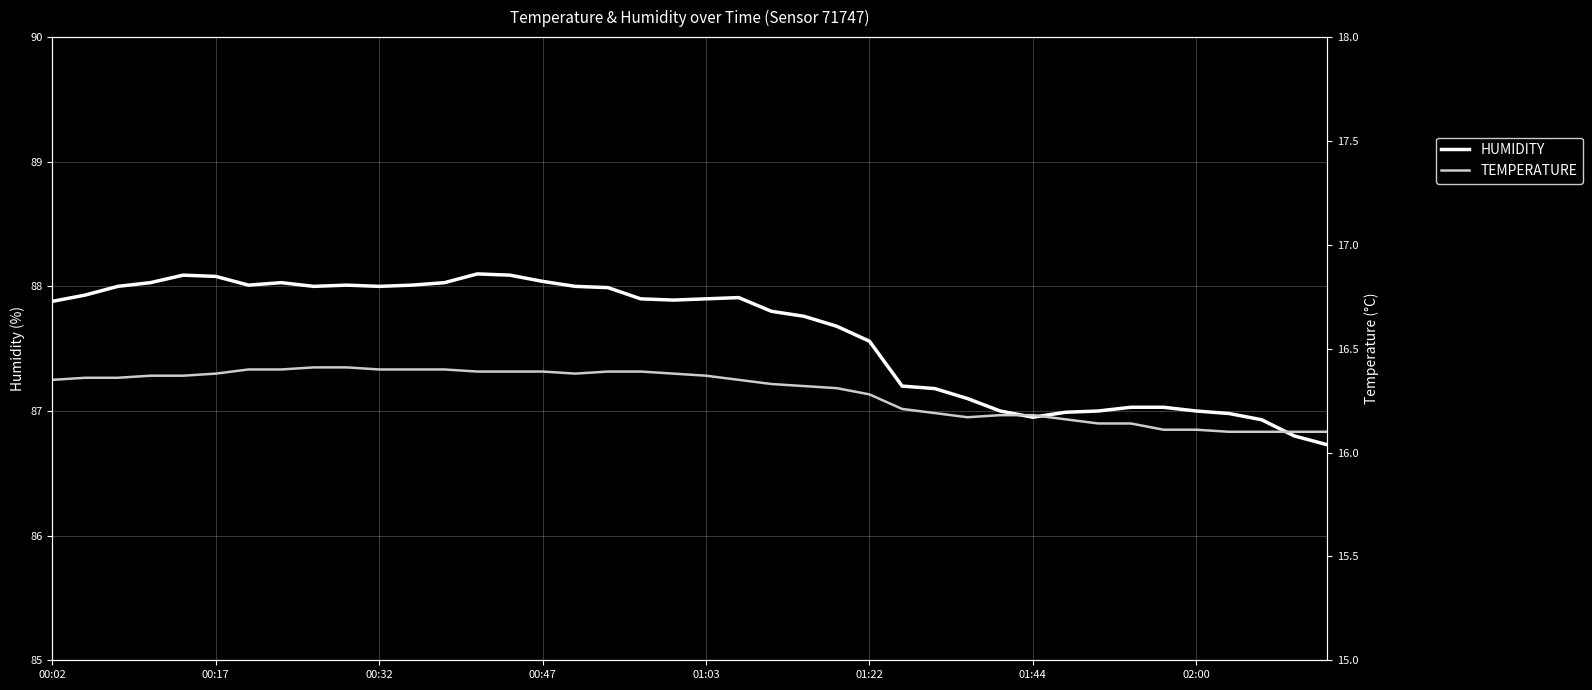

How many interior local valleys does the humidity series have?

5